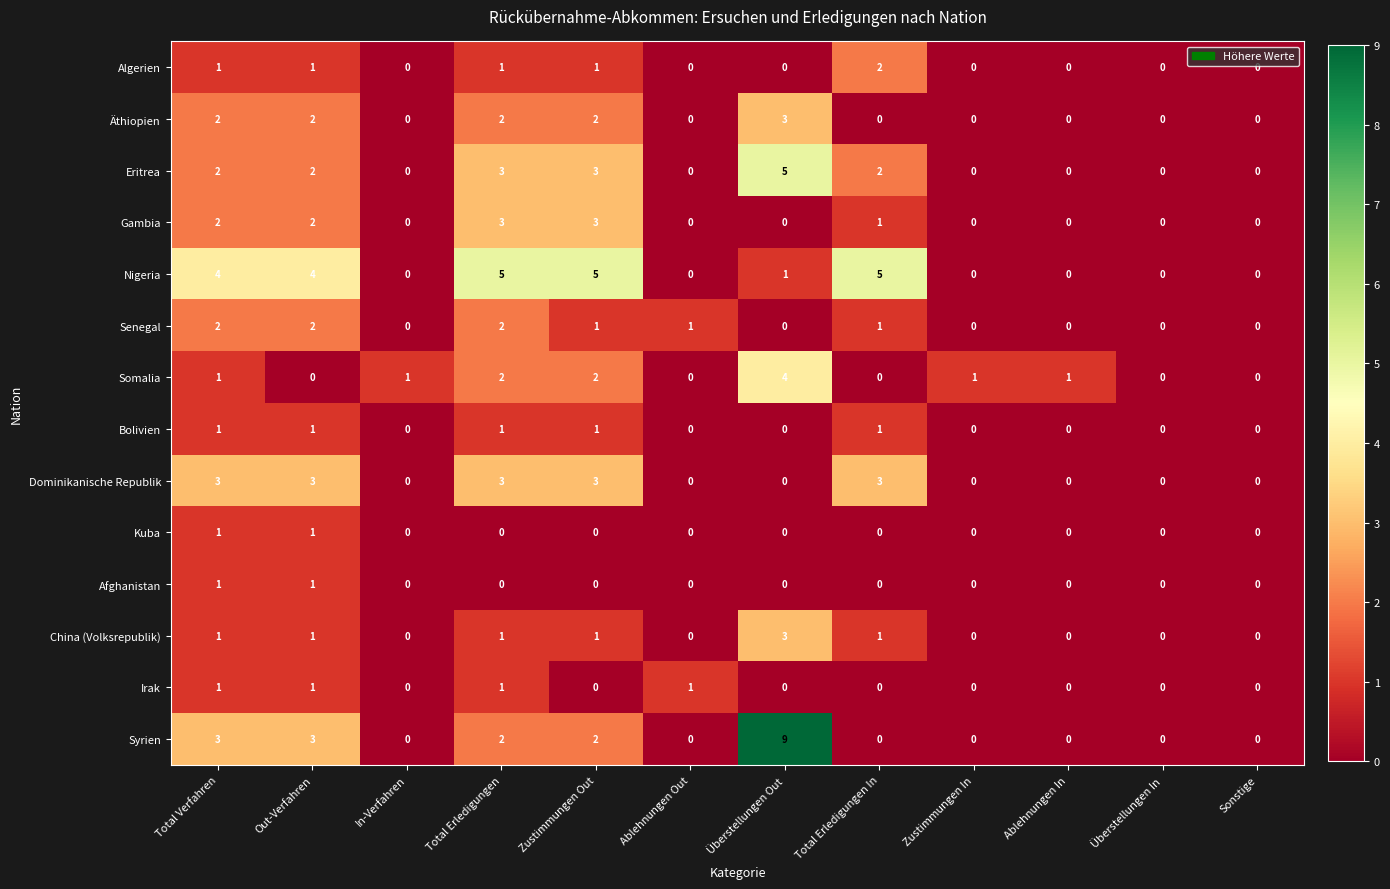

What is the maximum value shown in the chart?

9